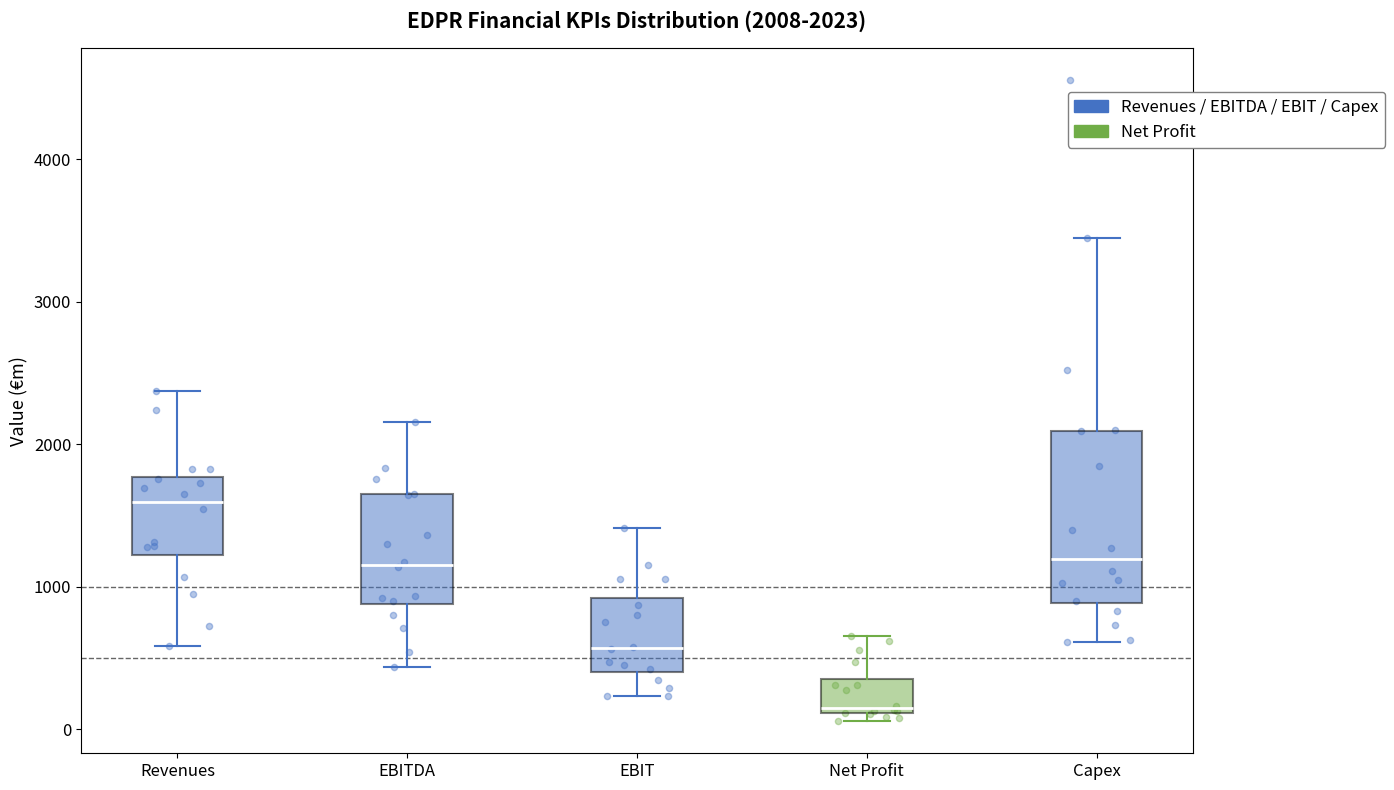

Which box's median line is the highest?

Revenues